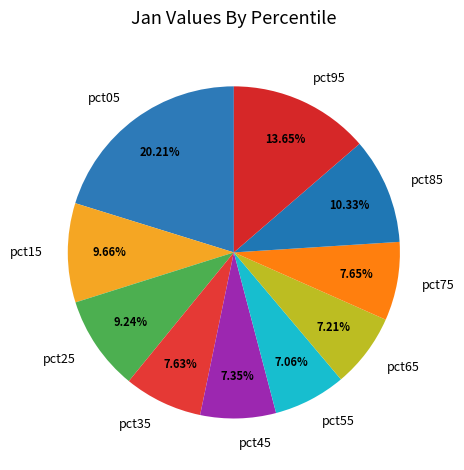

Which slice is the largest?

pct05